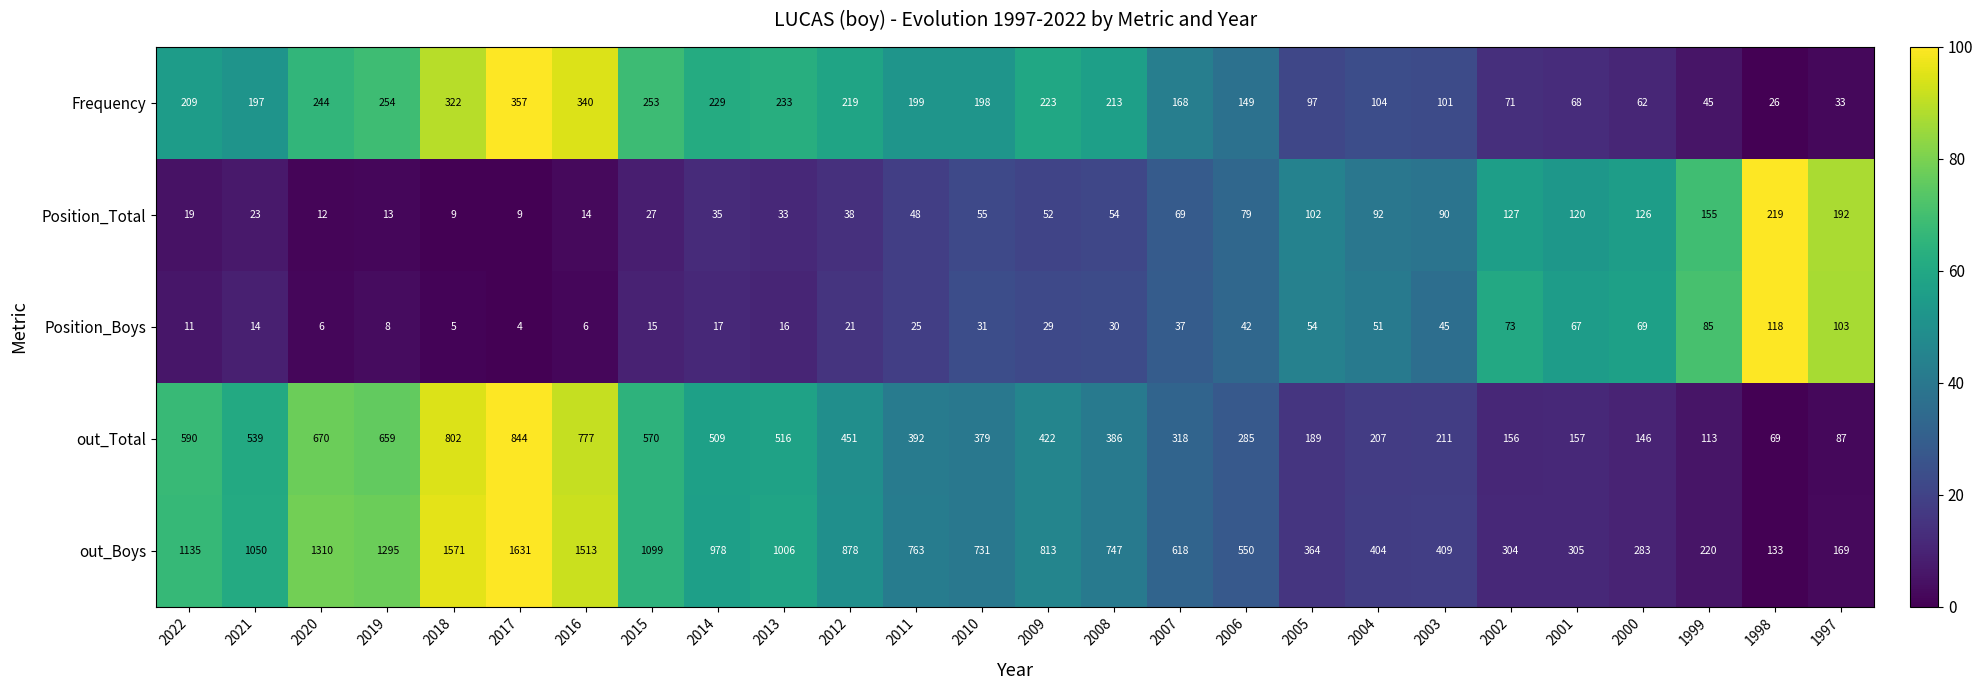

What is the maximum value shown in the chart?

1631